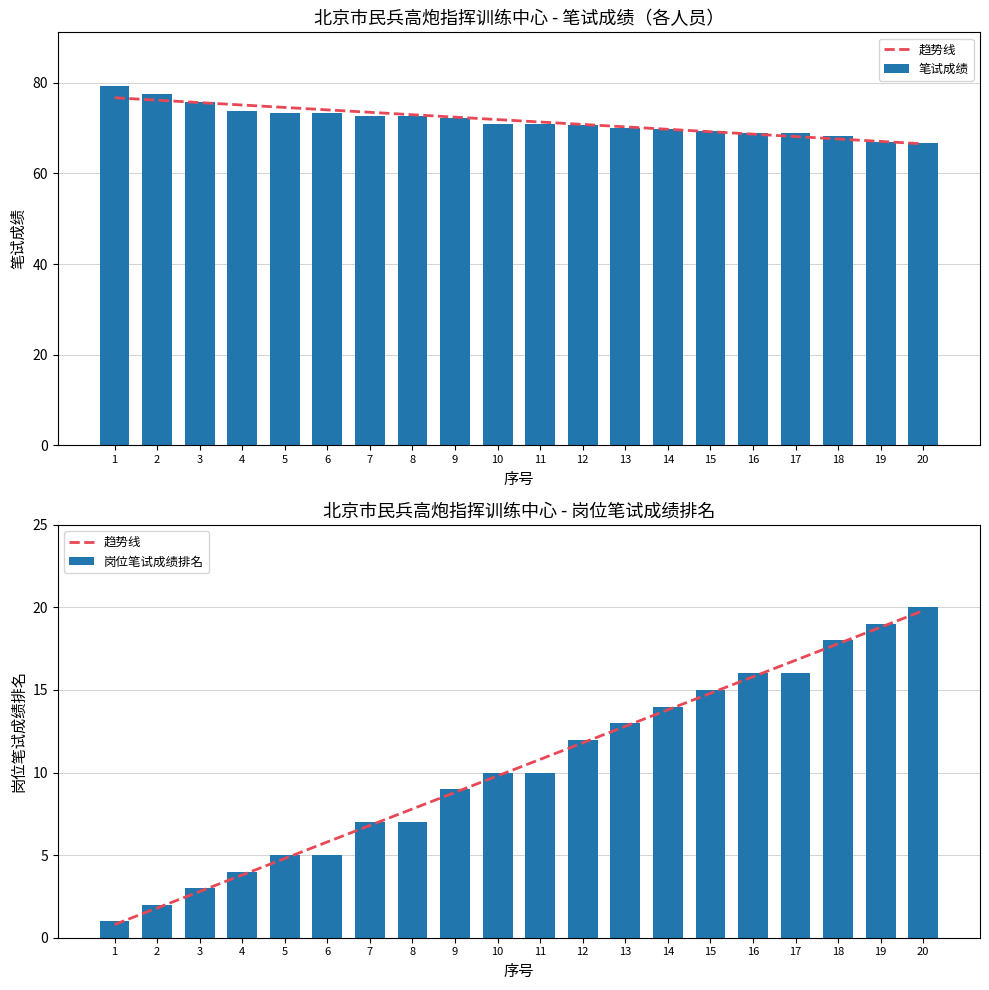

The value at 8 is 72.8. True or false?

True